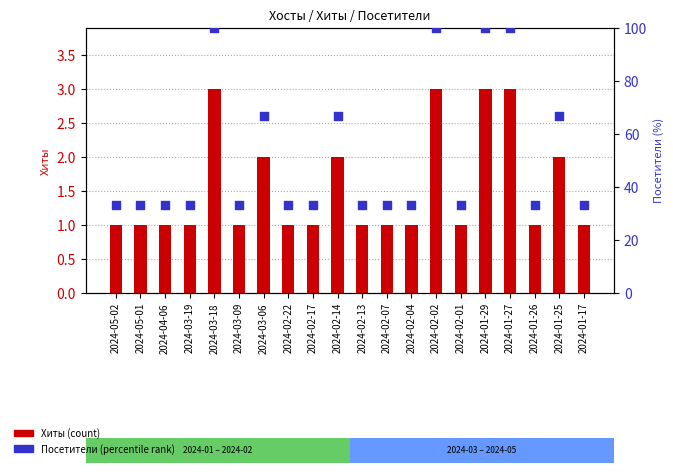

At how many categories does at least one series exceed 16?

20